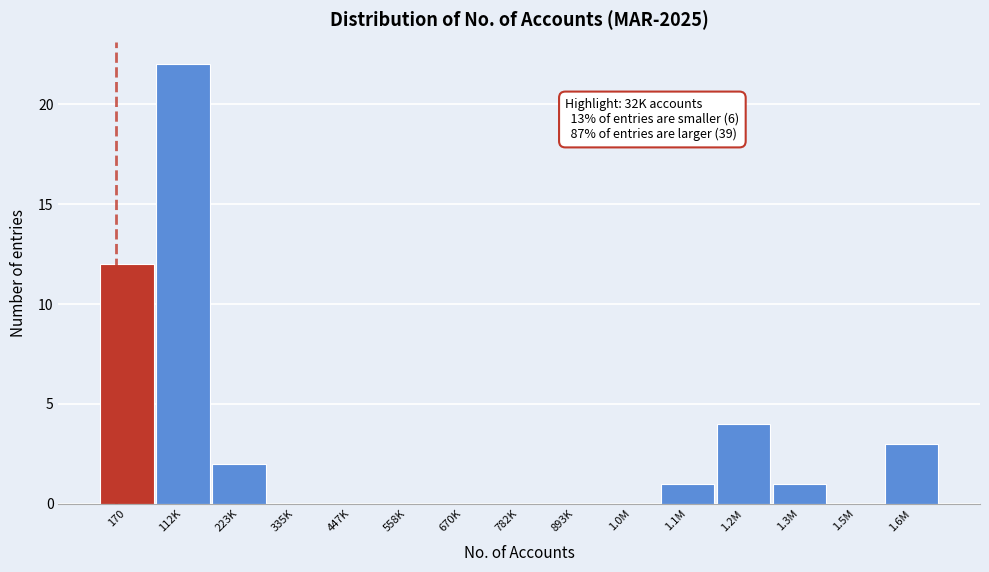

Reading right to left, what are all the values shown in this chart?

1.6M=3	1.5M=0	1.3M=1	1.2M=4	1.1M=1	1.0M=0	893K=0	782K=0	670K=0	558K=0	447K=0	335K=0	223K=2	112K=22	170=12